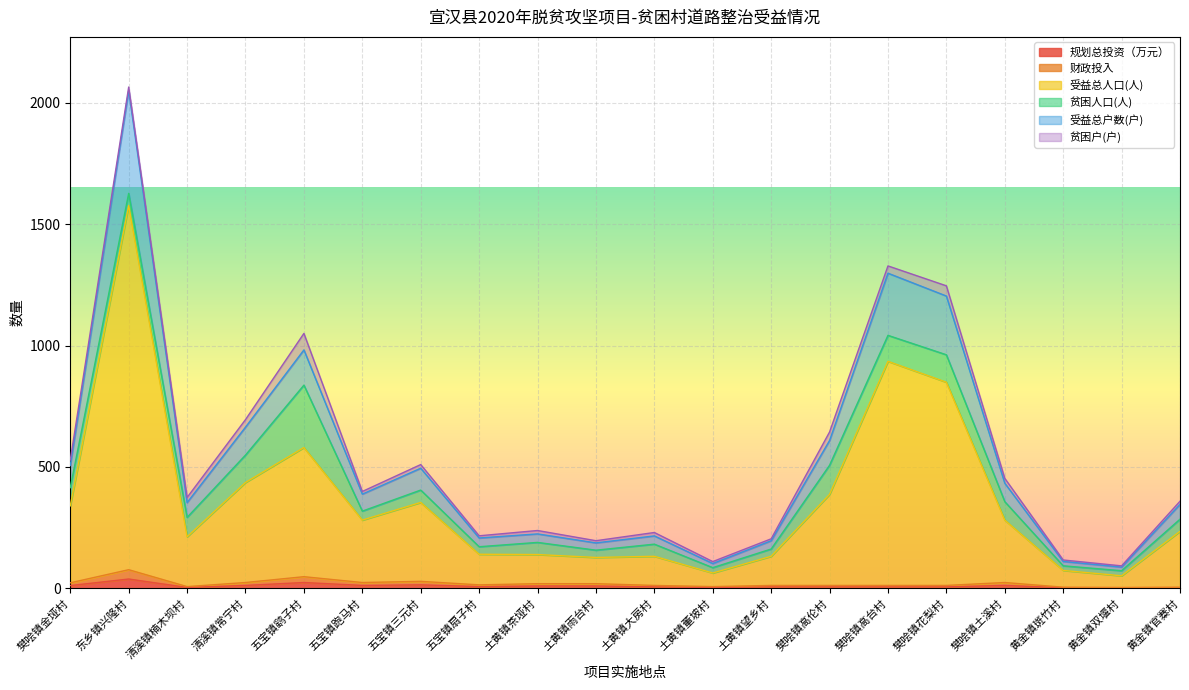

Which category has the highest value in the 受益总户数(户) series?

东乡镇兴隆村